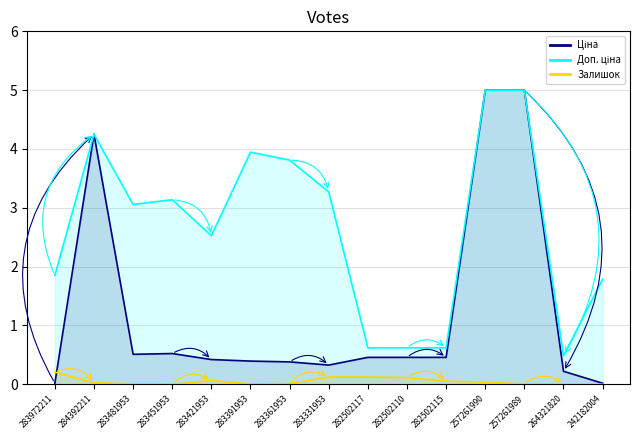

What position from the right is 283361953?

9